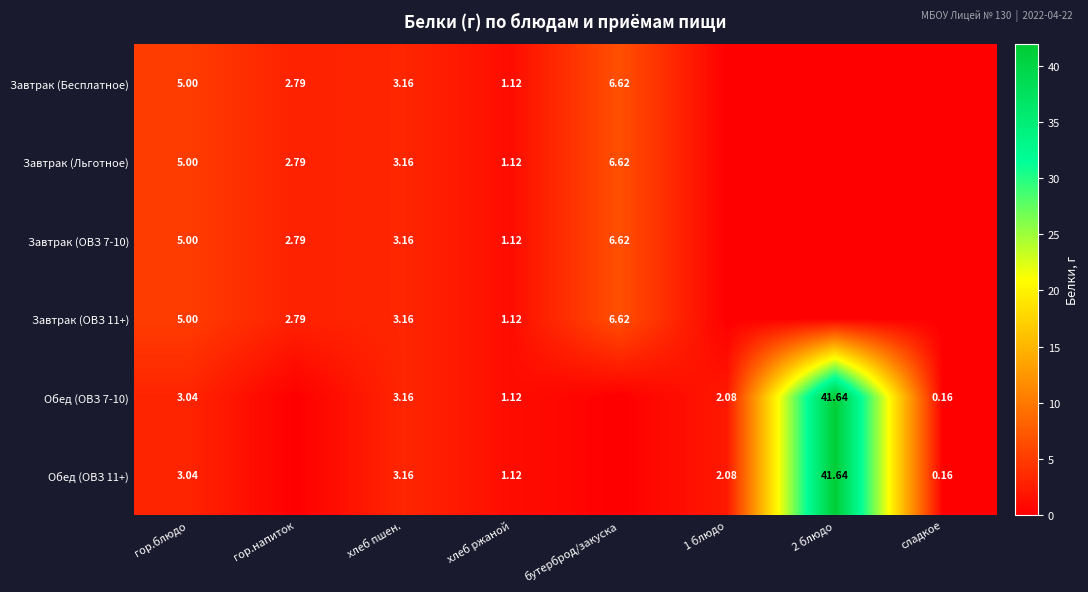

The value of Завтрак (ОВЗ 11+) at гор.блюдо is 8.0. True or false?

False